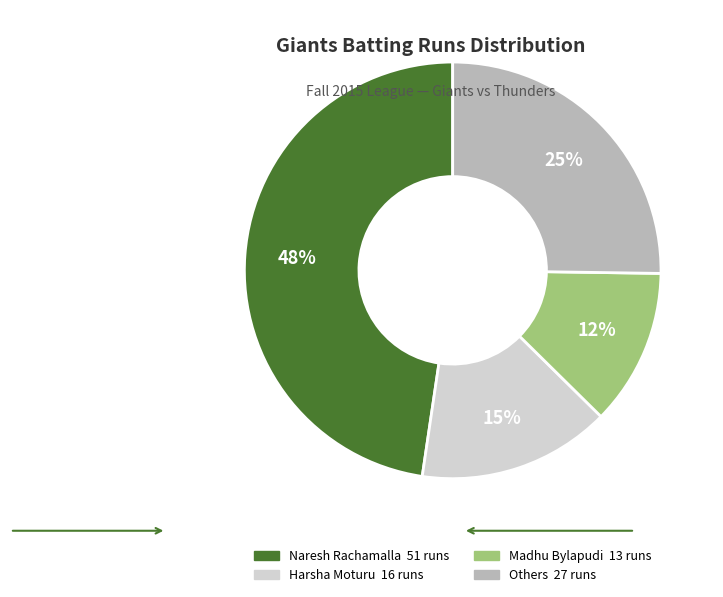

To the nearest percent, what is the difference between the largest and smallest slice percentages?

36%